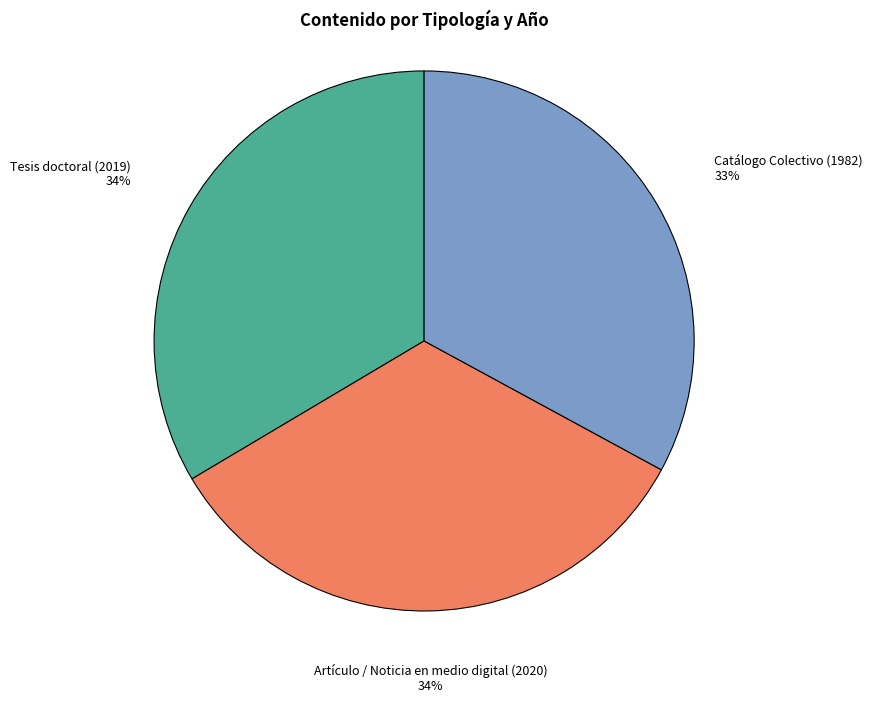

What is the smallest slice in the pie chart?

Catálogo Colectivo (1982)